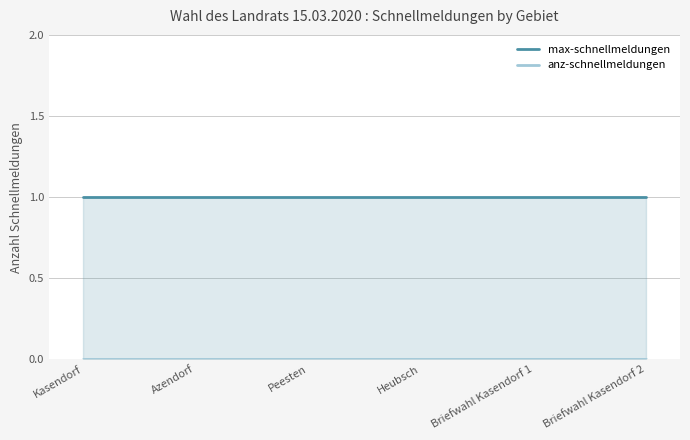

Which series has the largest total across all categories?

max-schnellmeldungen